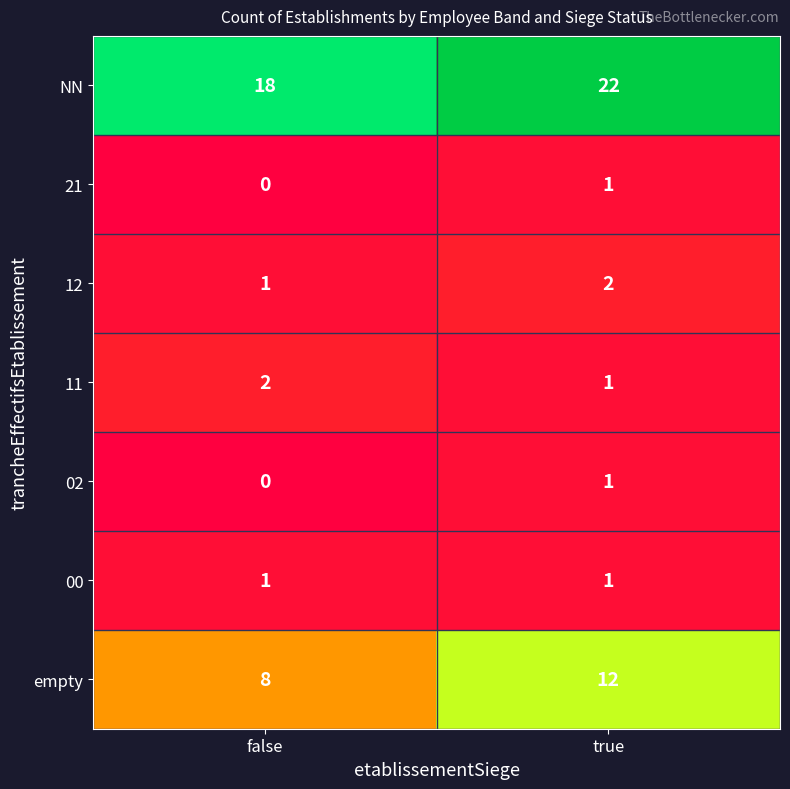

Which category has the highest value in the 21 series?

true